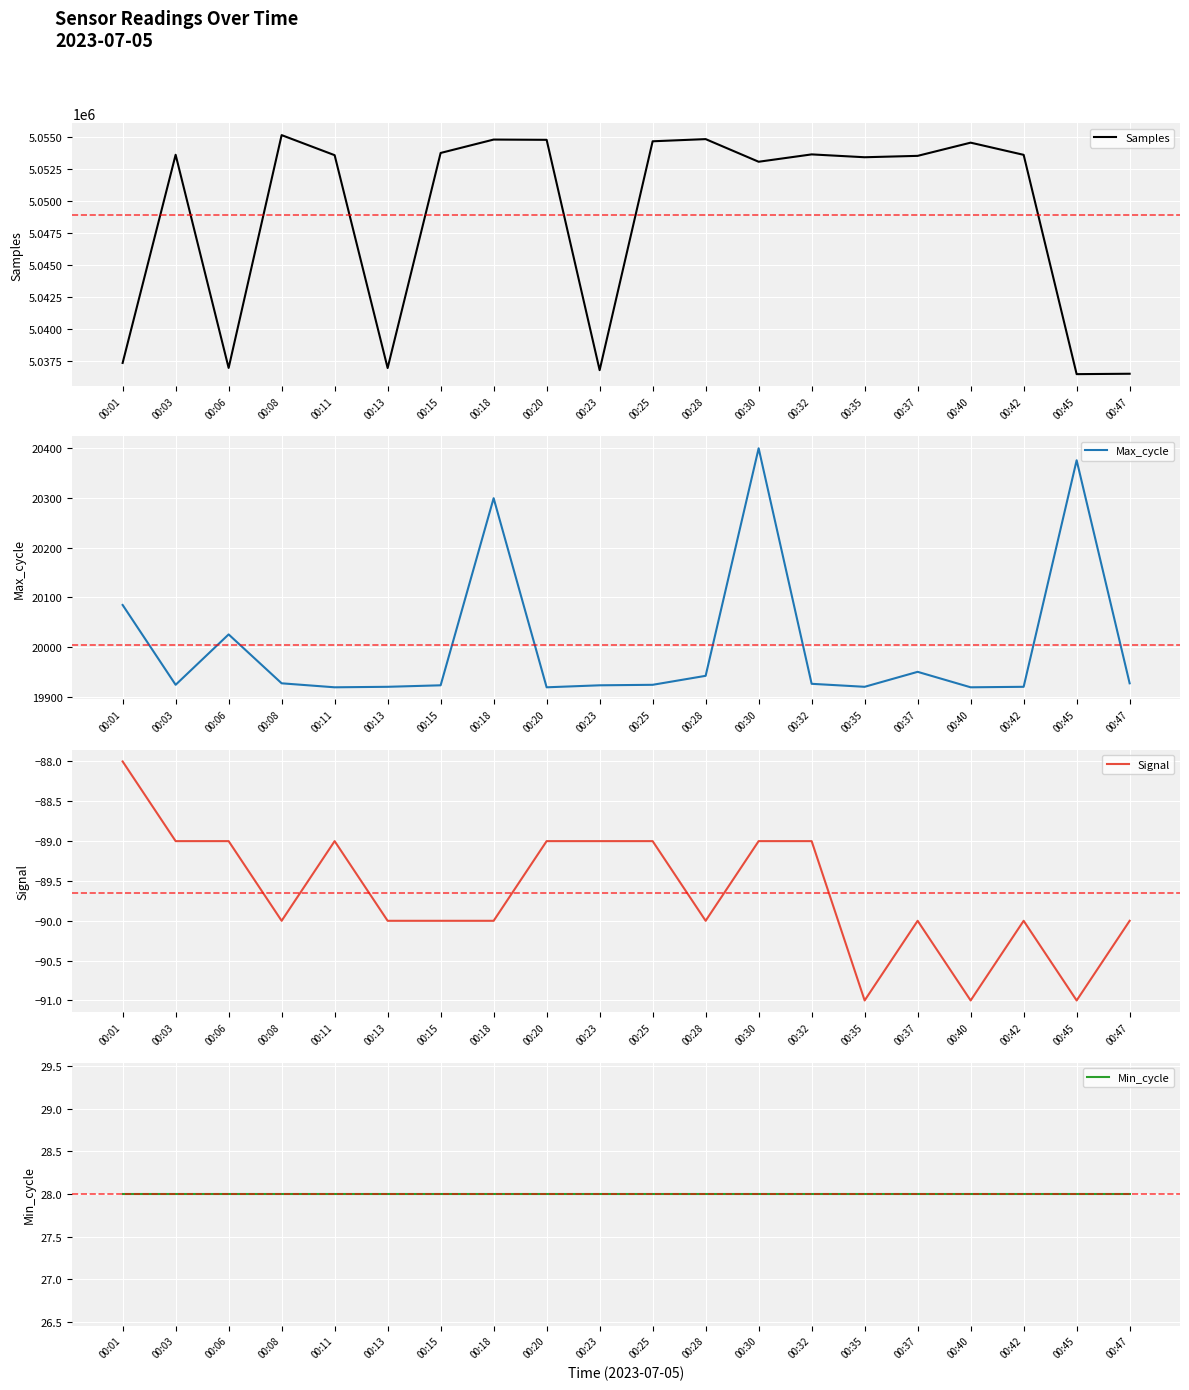

Read the Max_cycle value at 00:01.

20085